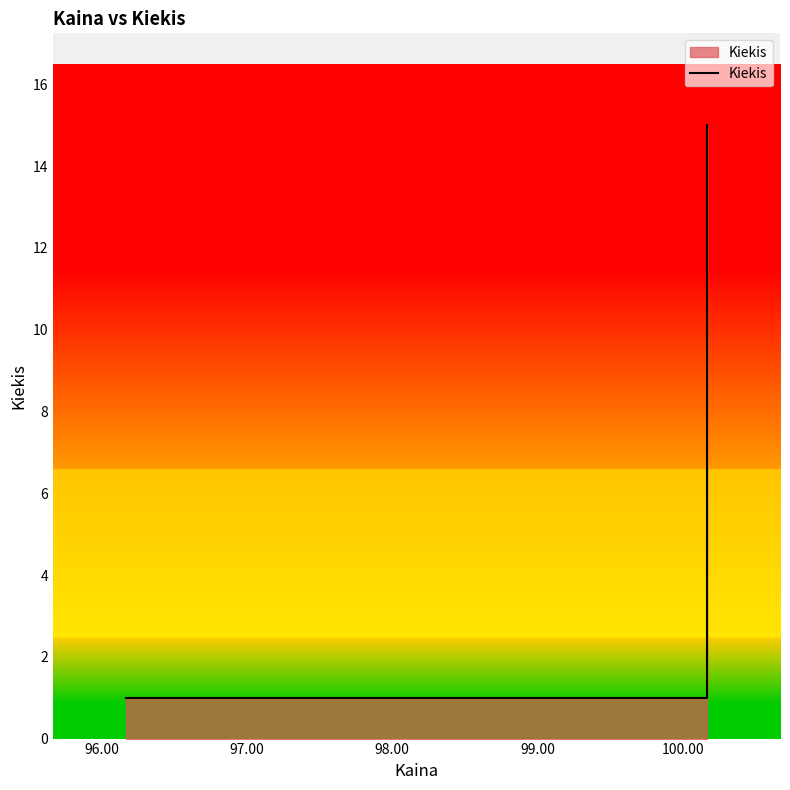

Reading left to right, list all the values displayed in this chart.

1	1	1	1	1	15